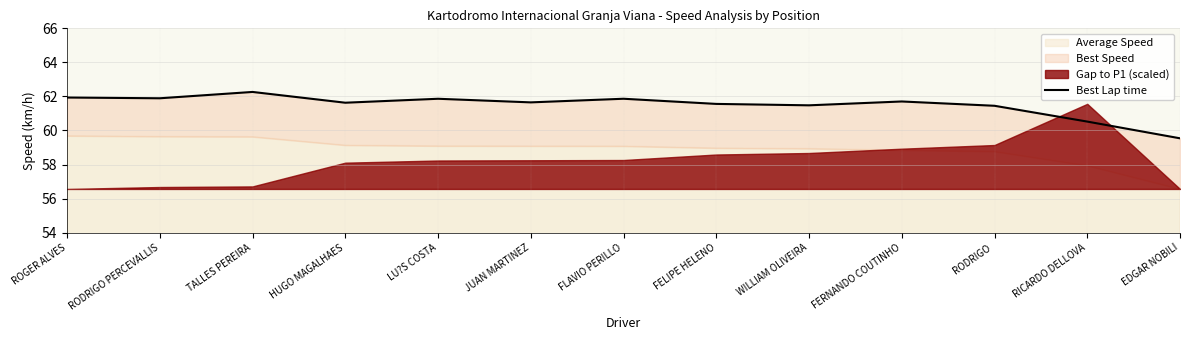

Does the chart have visible grid lines?

Yes